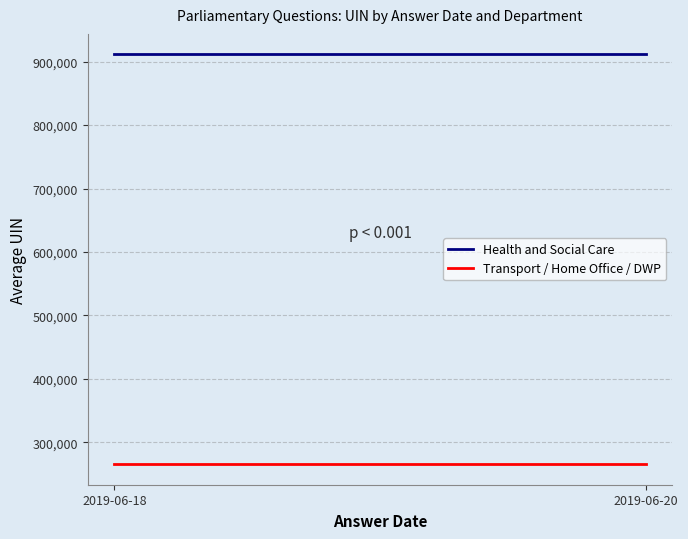

What is the spread (max minus min) of values at 2019-06-18?

645859.5